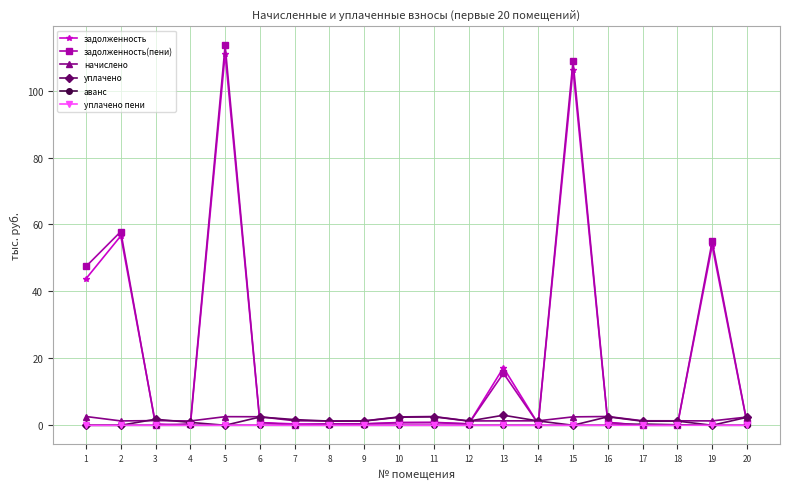

What is the value of the задолженность point at the 1st from the left?

43.8